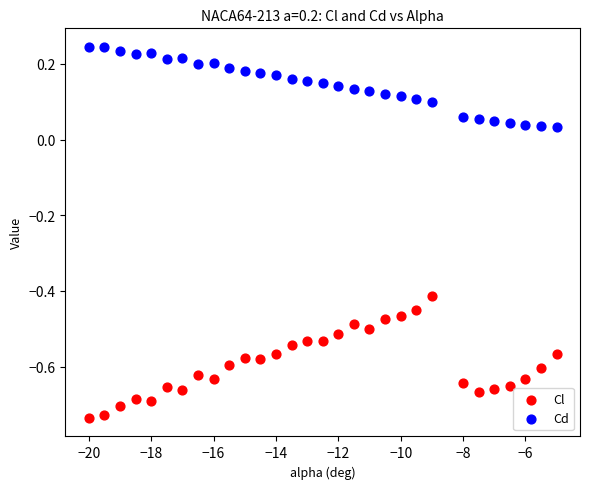

Which series contains the highest Y value?

Cd